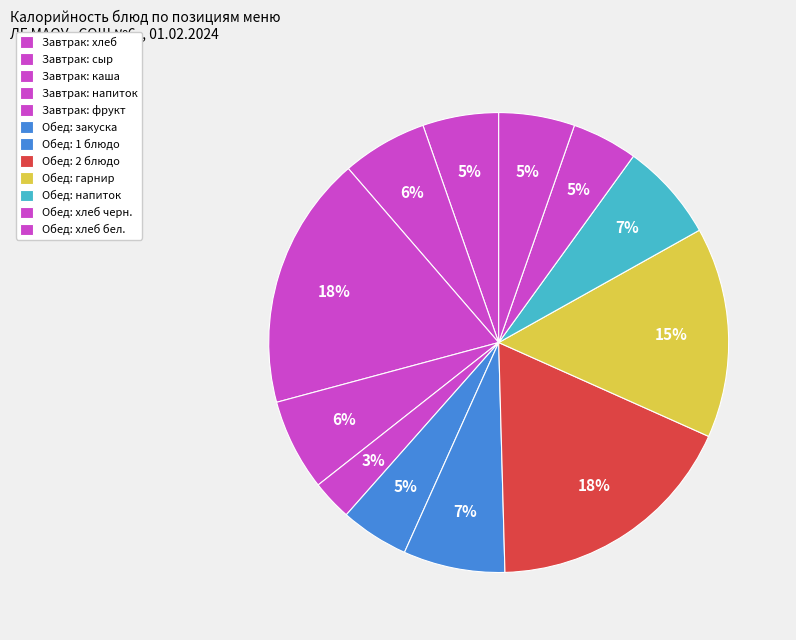

Count the number of slices in the pie.

12